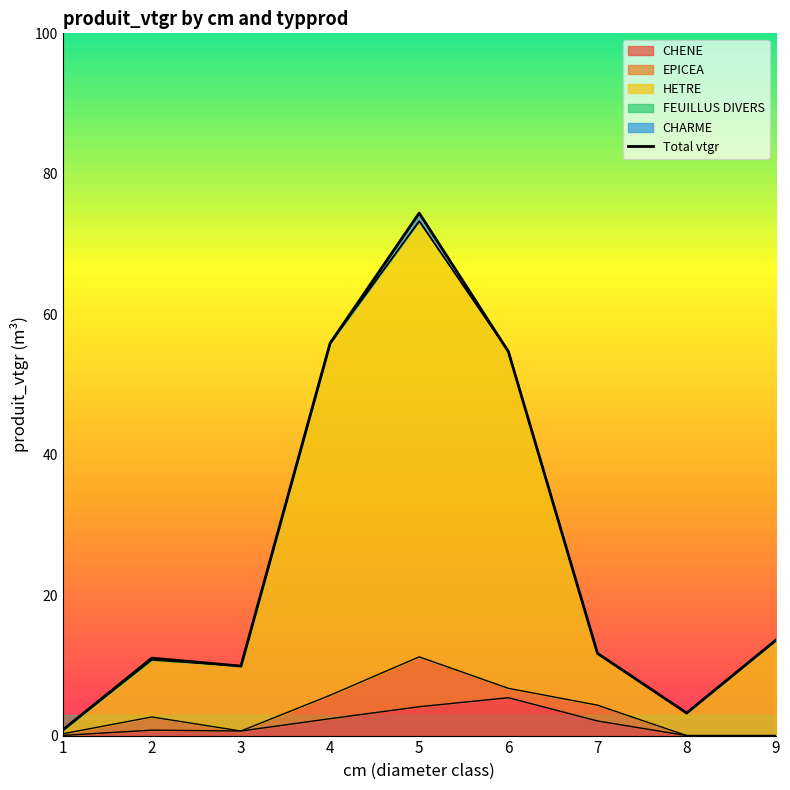

What is the average value of the EPICEA series?

1.8